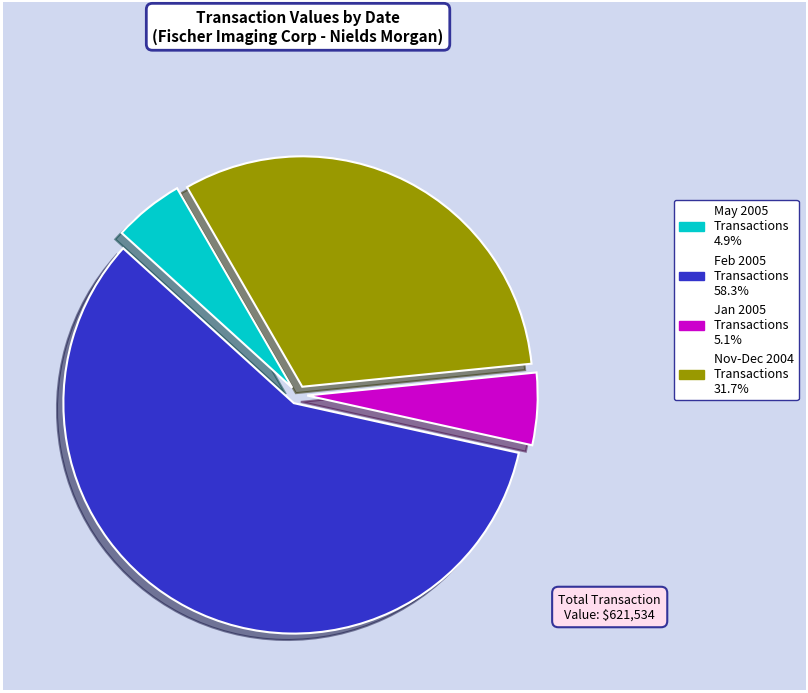

Is there a majority slice in this chart?

Yes